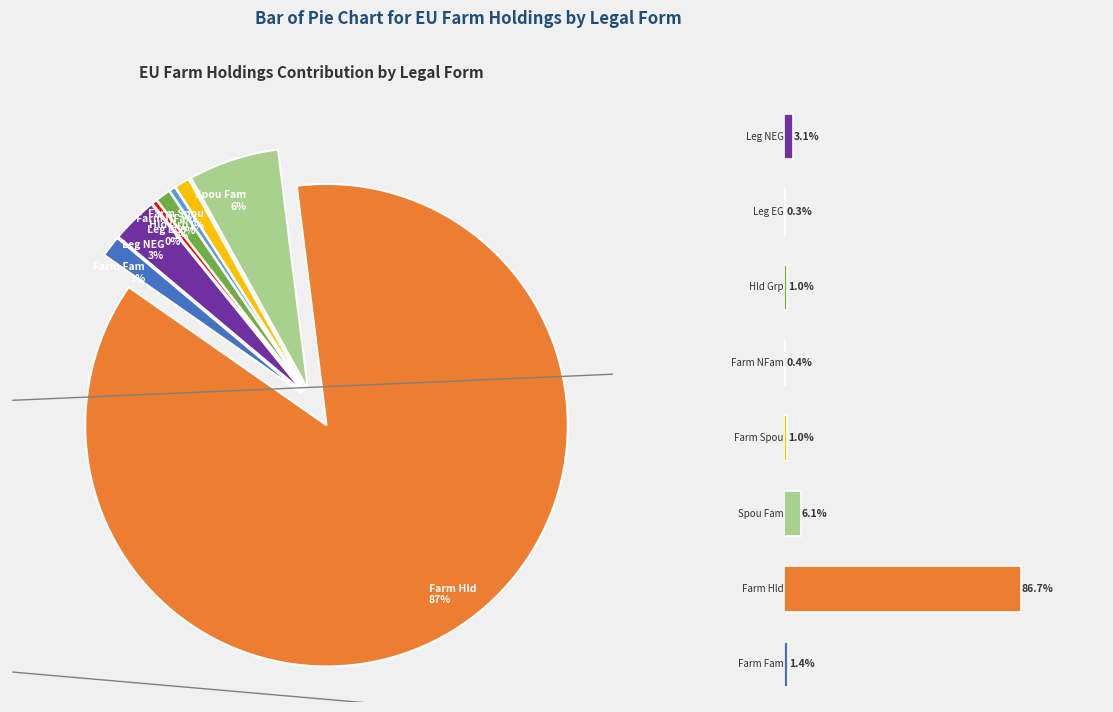

Count the number of slices in the pie.

8